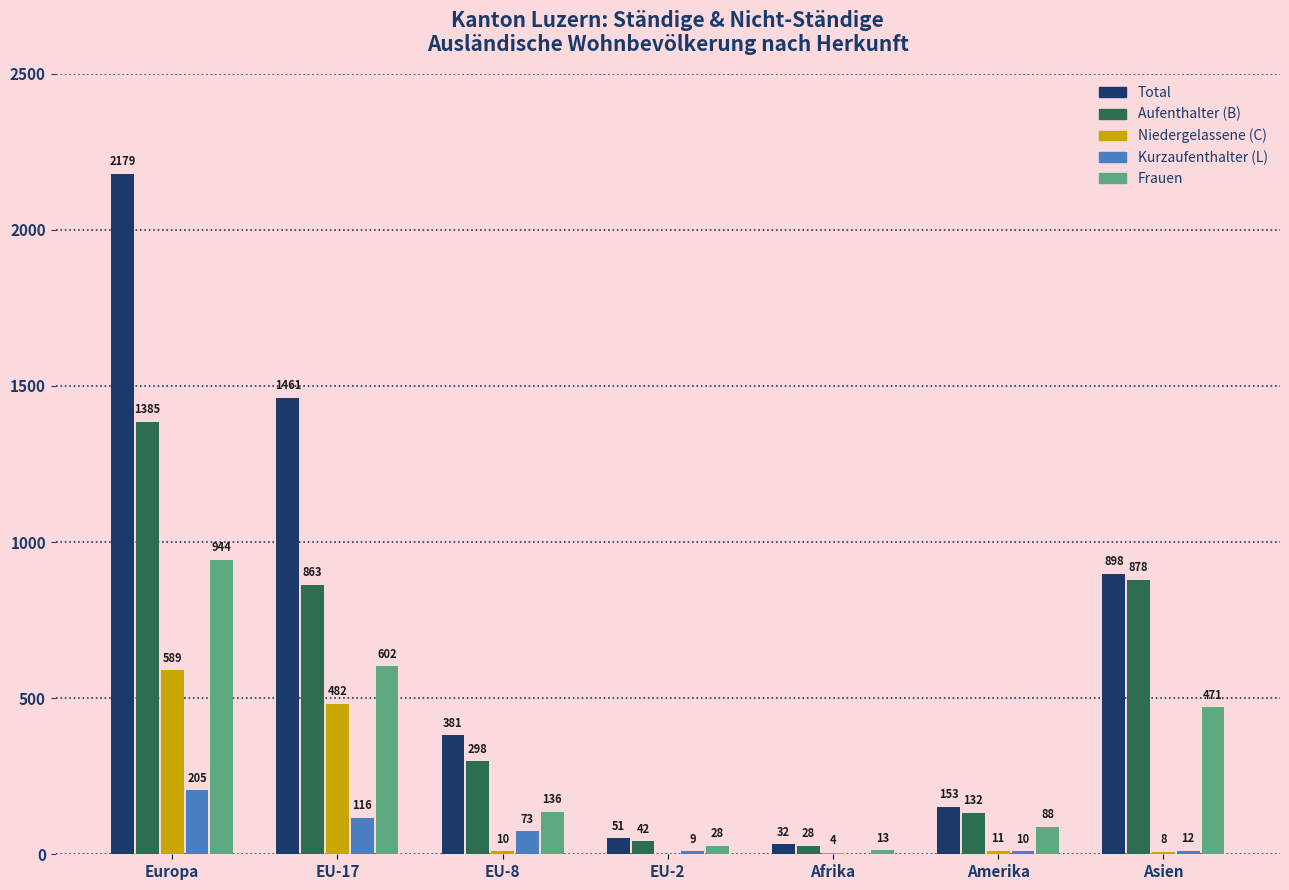

What is the sum of the Aufenthalter (B) values at Asien and Afrika?

906